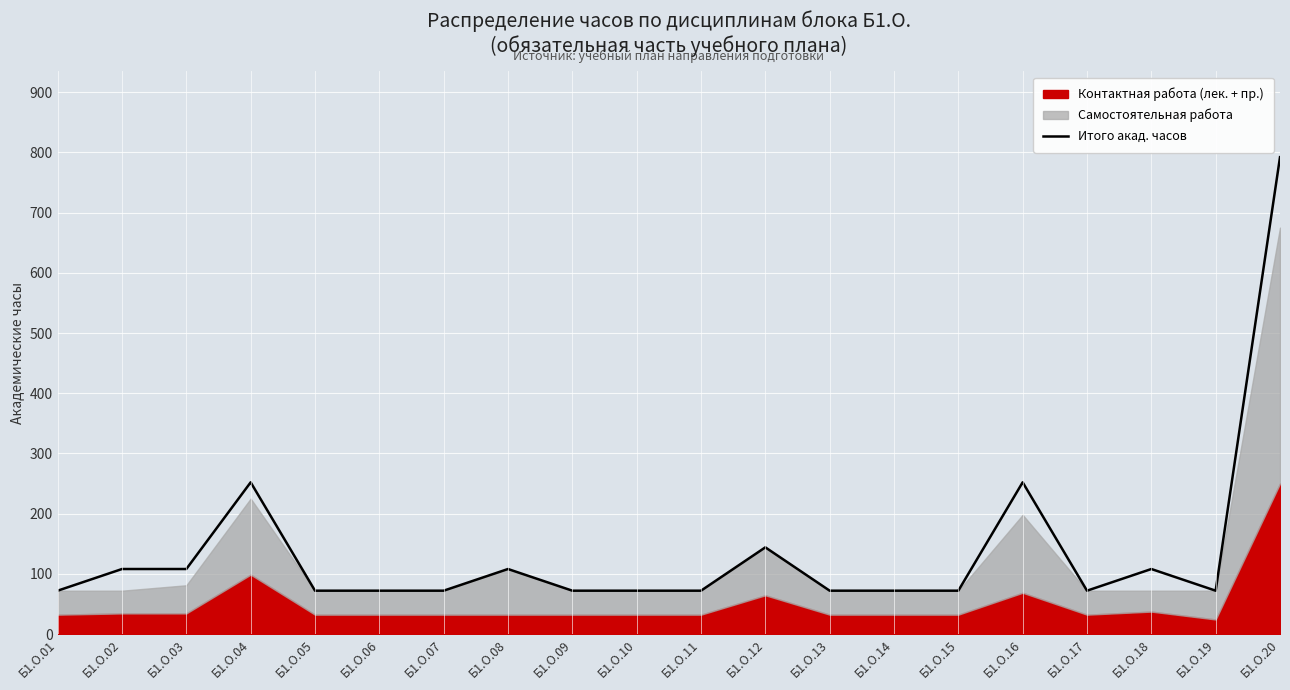

What is the value of the 14th point from the left?

72